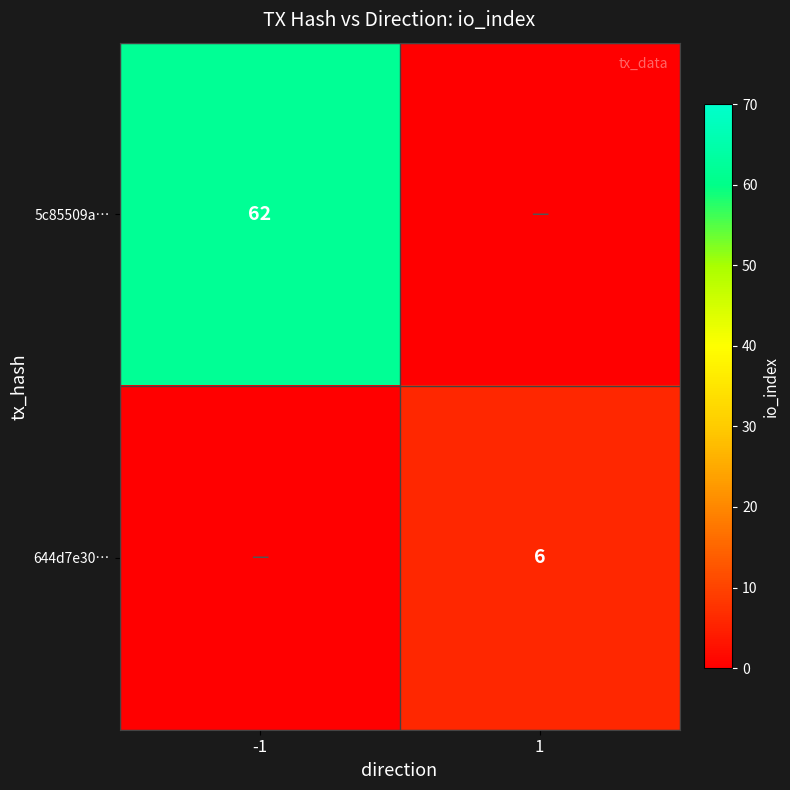

Is it true that 5c85509a… equals 62 at -1?

True